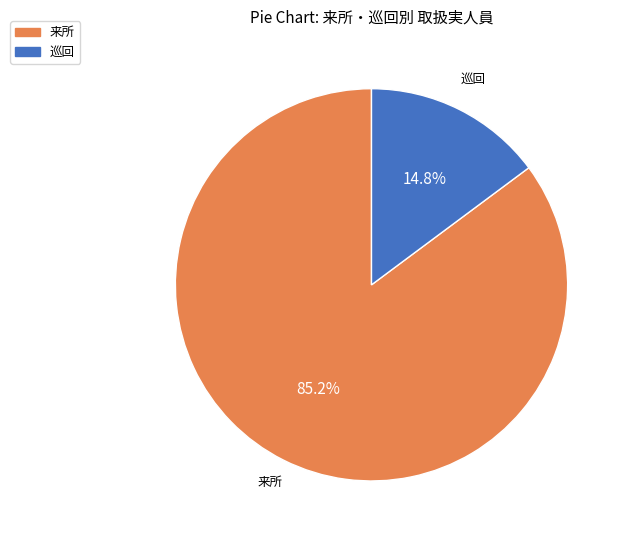

Which category has the smallest portion of the pie?

巡回